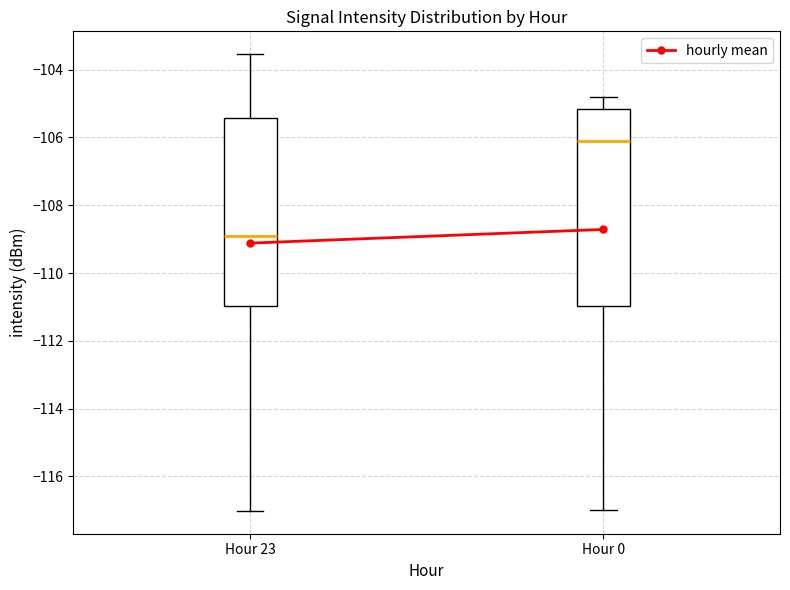

Which box's median line is the lowest?

Hour 23